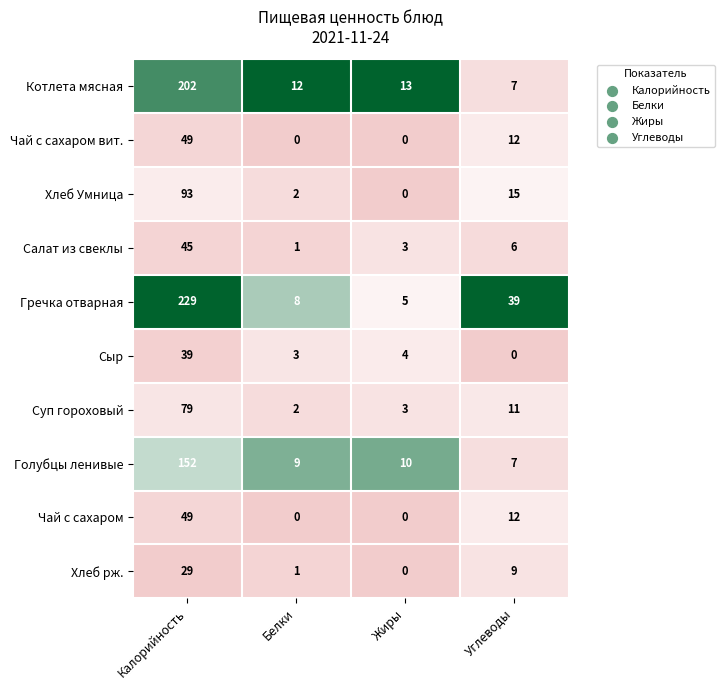

What is the total value across all series at Углеводы?

118